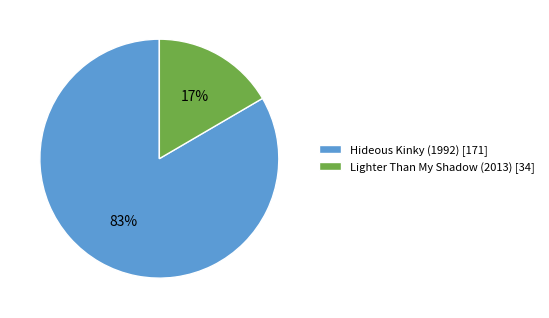

How many slices are in this pie chart?

2